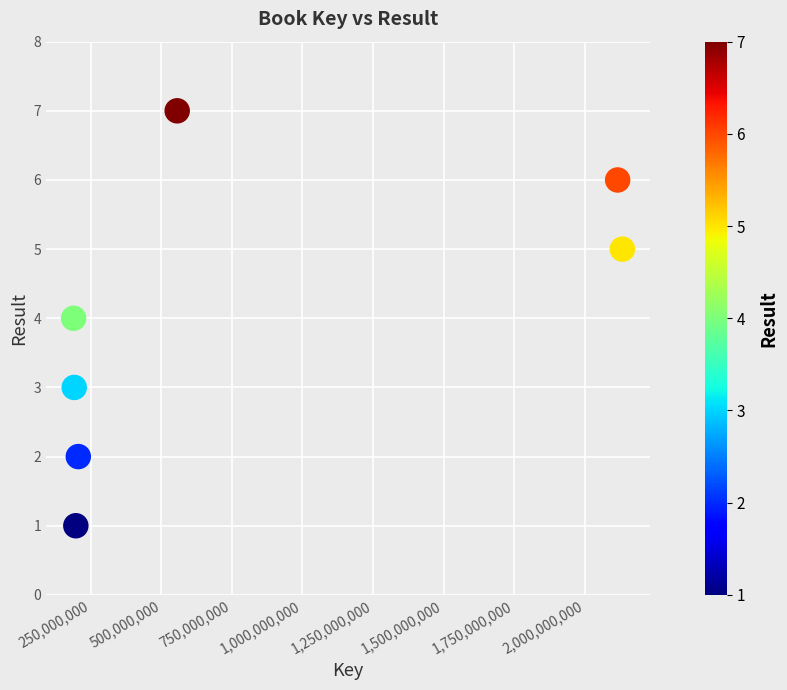

What is the range of Y values (max minus min)?

6